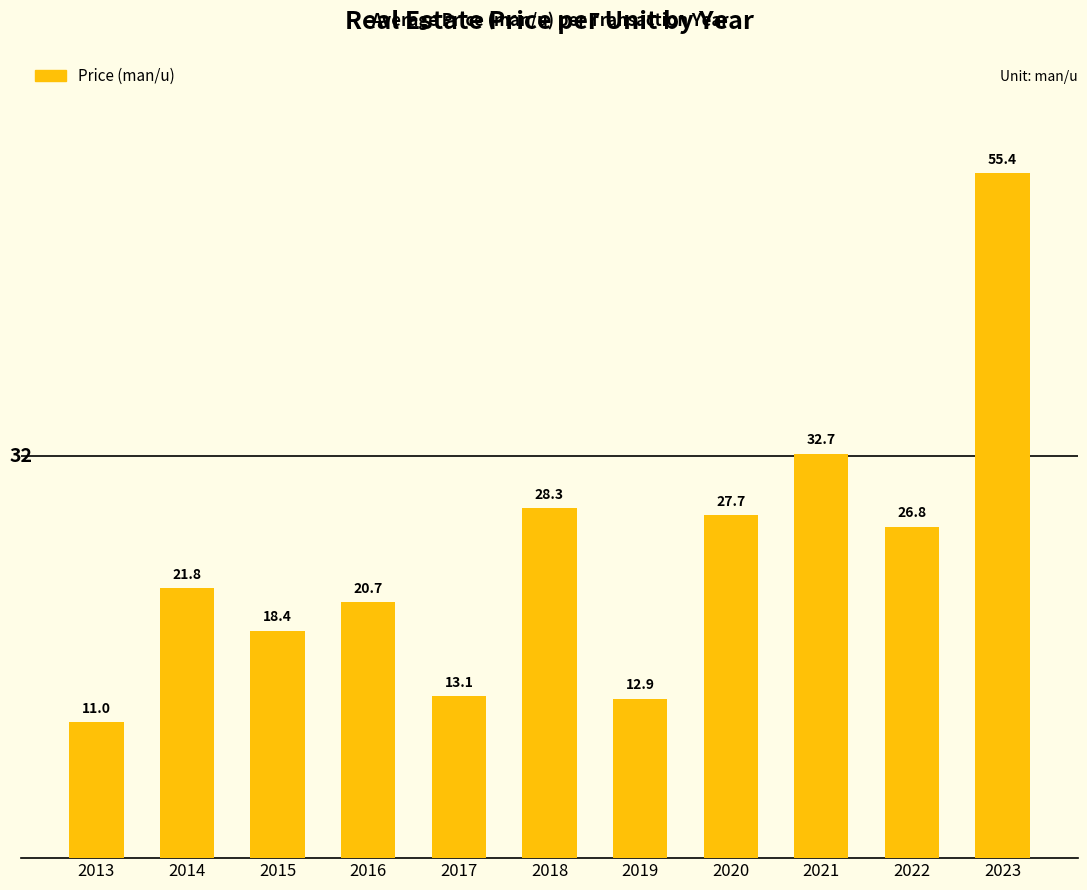

Count the number of data series in this chart.

1